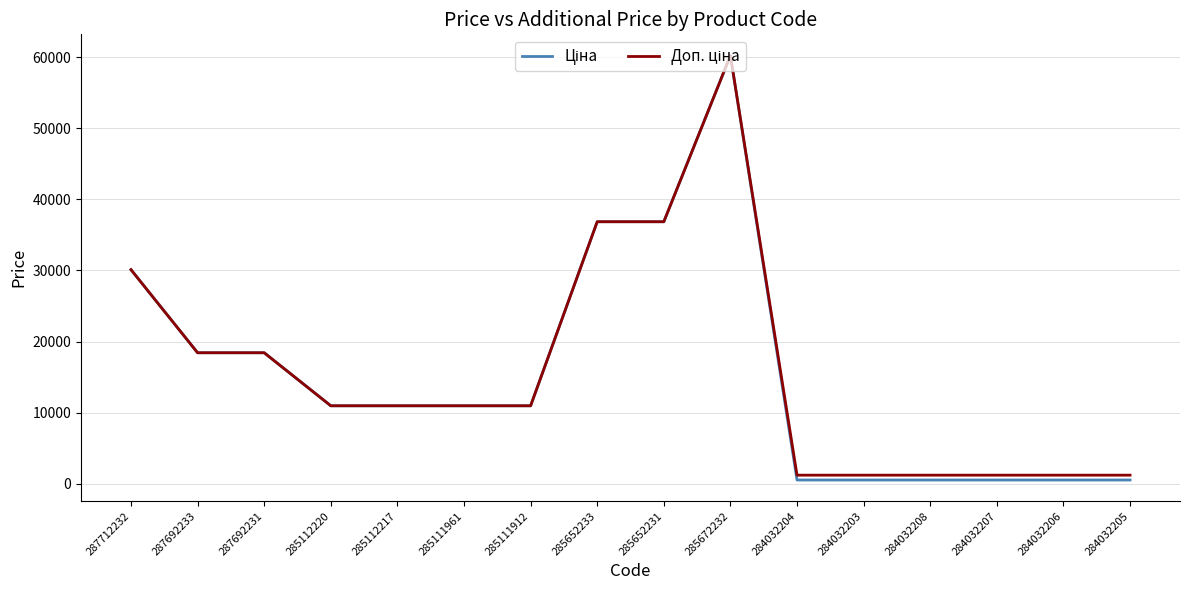

At which category does the chart reach its peak across all series?

285672232